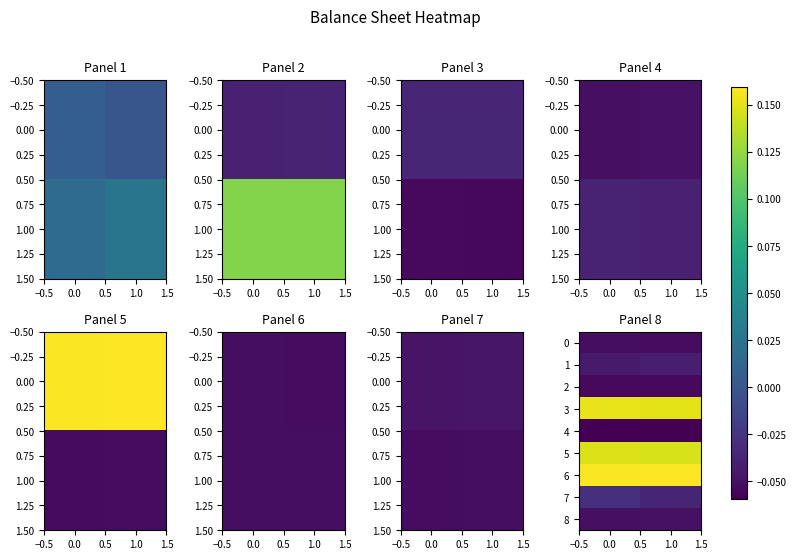

True or false: row_7 has a value of -0.0 at 0.0.

True